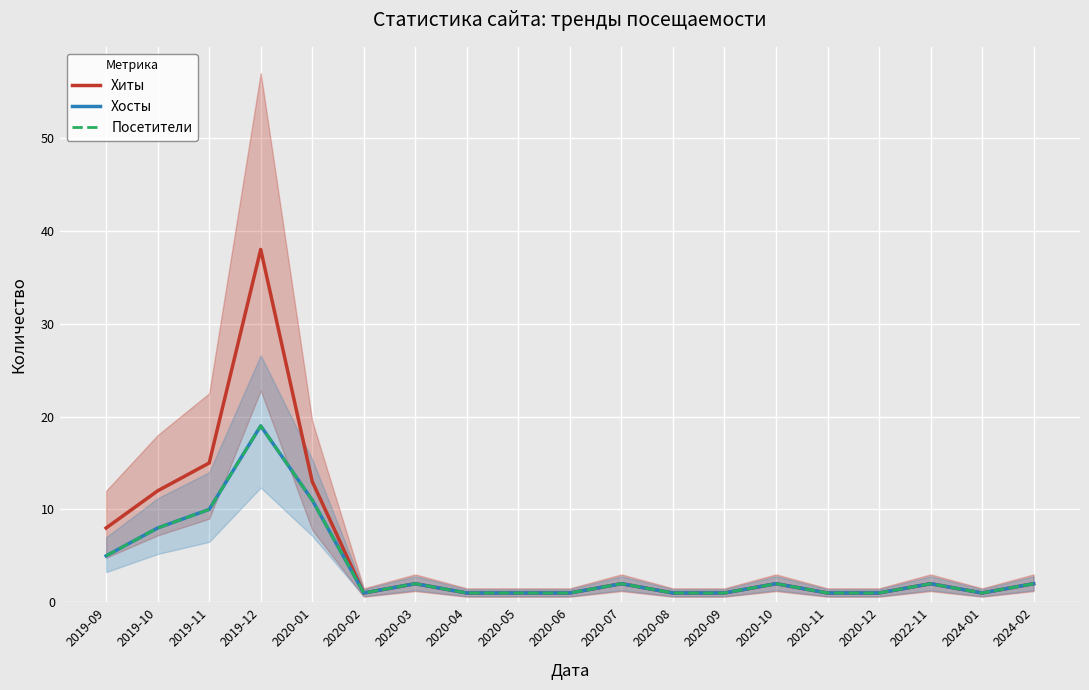

Rank the categories by Хосты value from highest to lowest.

2019-12, 2020-01, 2019-11, 2019-10, 2019-09, 2020-03, 2020-07, 2020-10, 2022-11, 2024-02, 2020-02, 2020-04, 2020-05, 2020-06, 2020-08, 2020-09, 2020-11, 2020-12, 2024-01